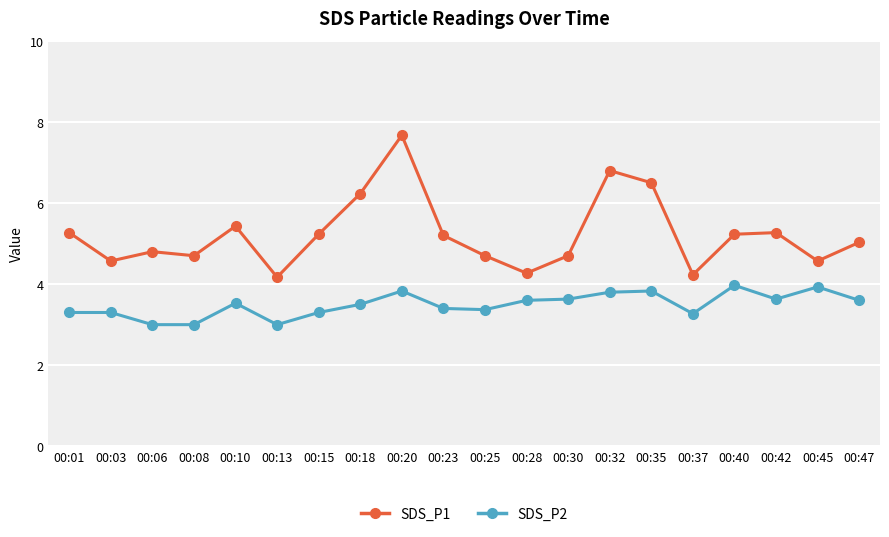

At which label does SDS_P1 first exceed 5?

00:01